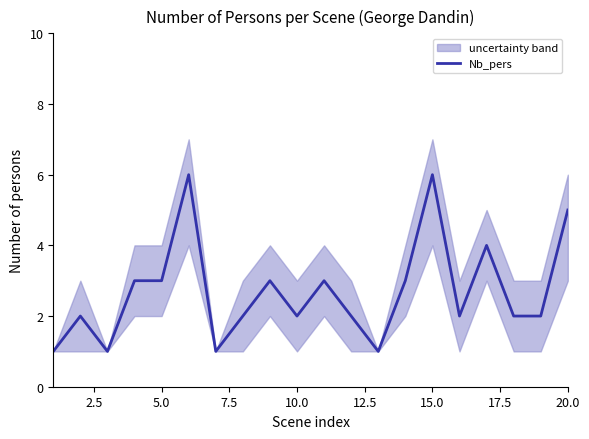

What is the smallest value displayed?

1